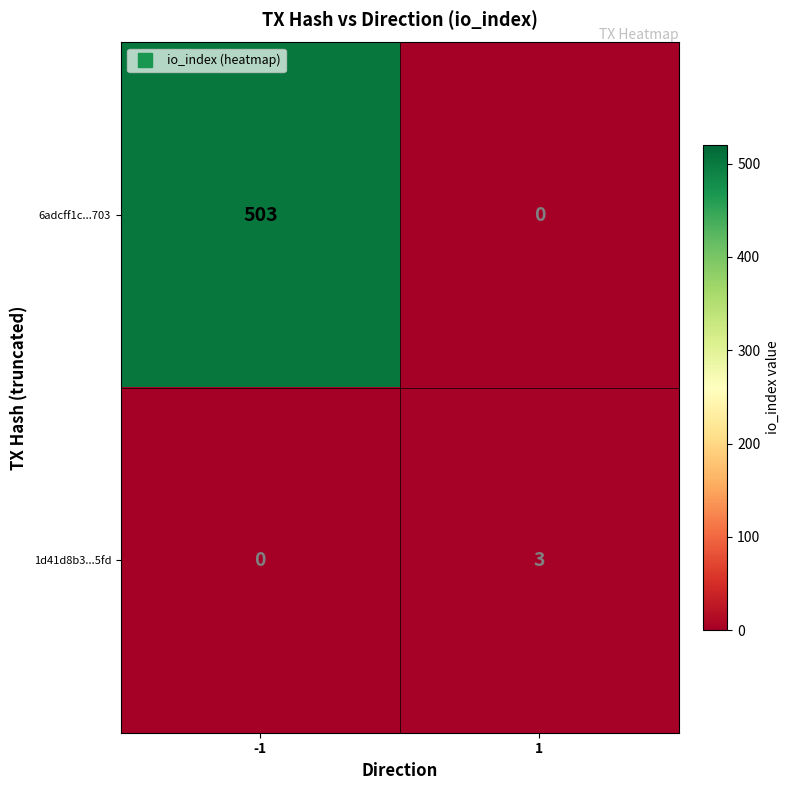

Between -1 and 1, which series saw the biggest shift?

6adcff1c...703